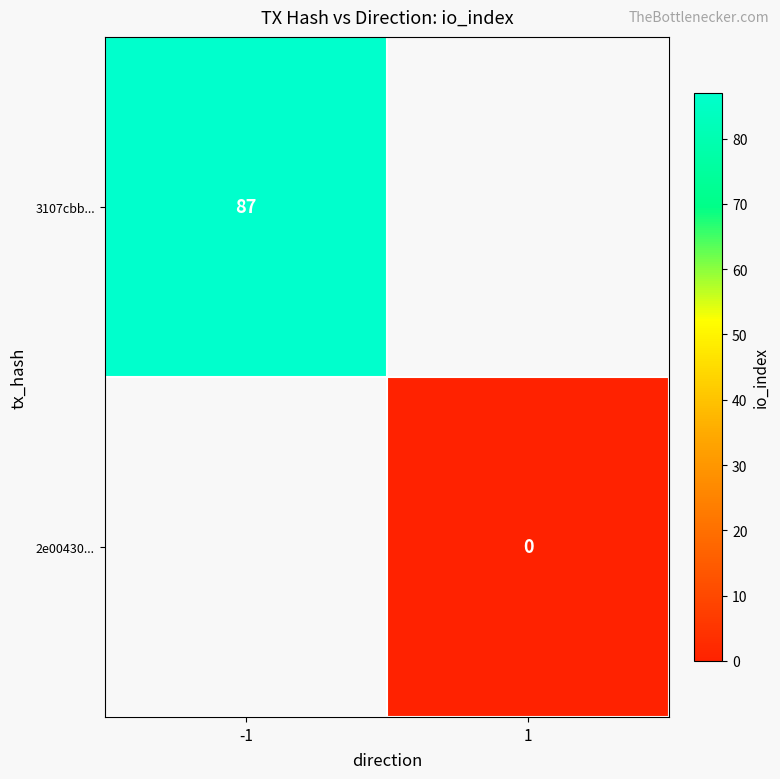

The 3107cbb... series shows 137 at -1. True or false?

False